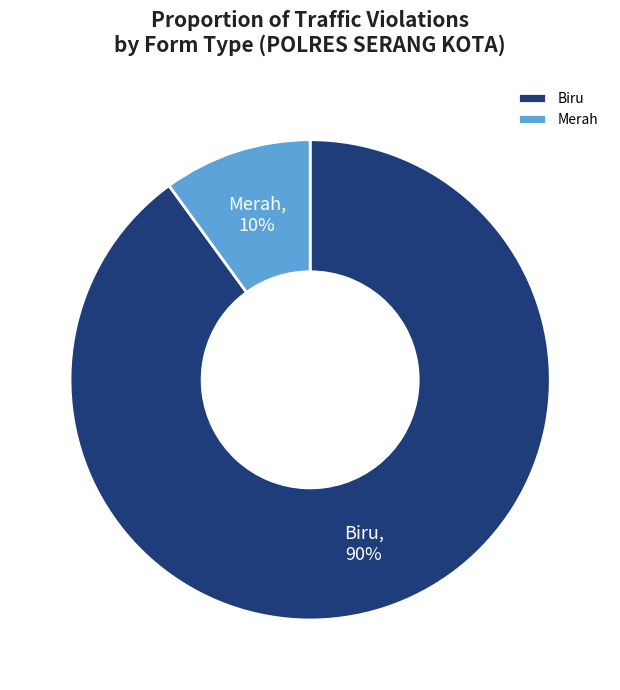

To the nearest percent, what percentage of the pie is Biru?

90%